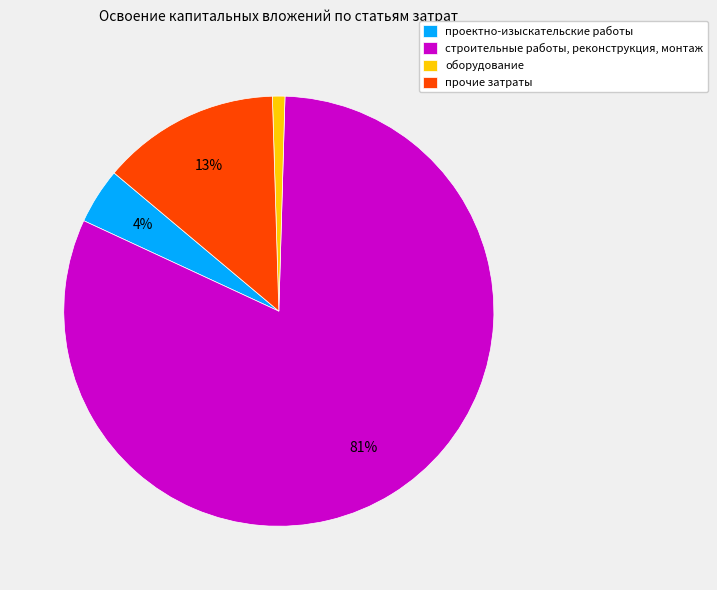

Rank the categories by value from lowest to highest.

оборудование, проектно-изыскательские работы, прочие затраты, строительные работы, реконструкция, монтаж